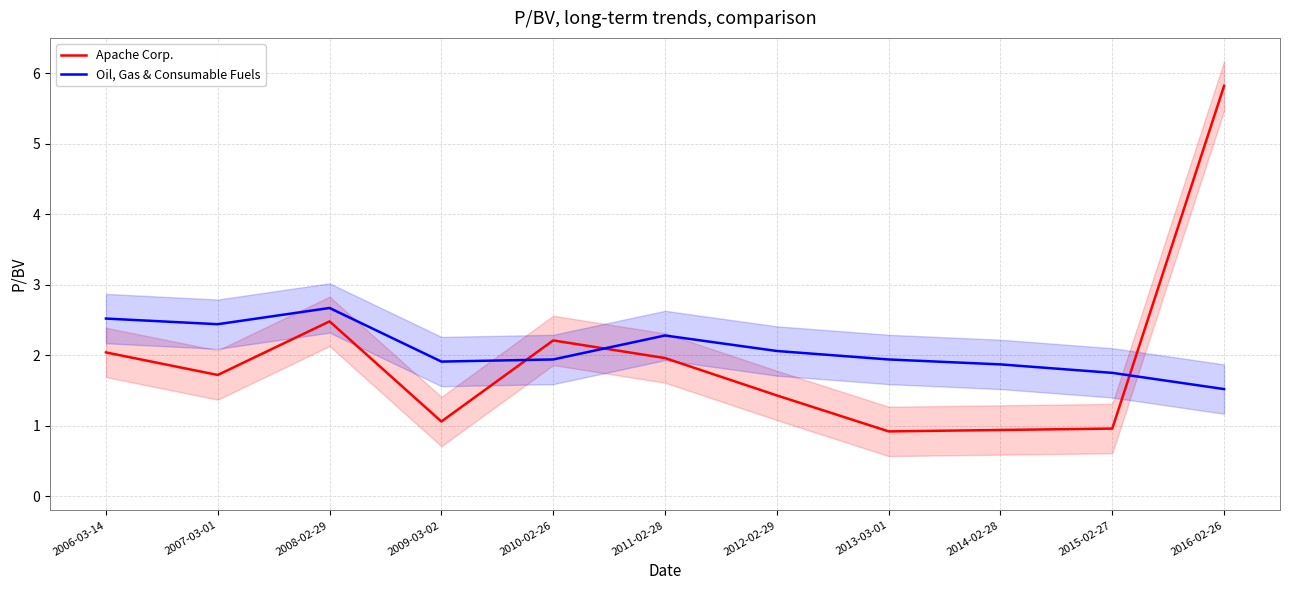

What is the difference between the Apache Corp. values at 2011-02-28 and 2015-02-27?

1.0